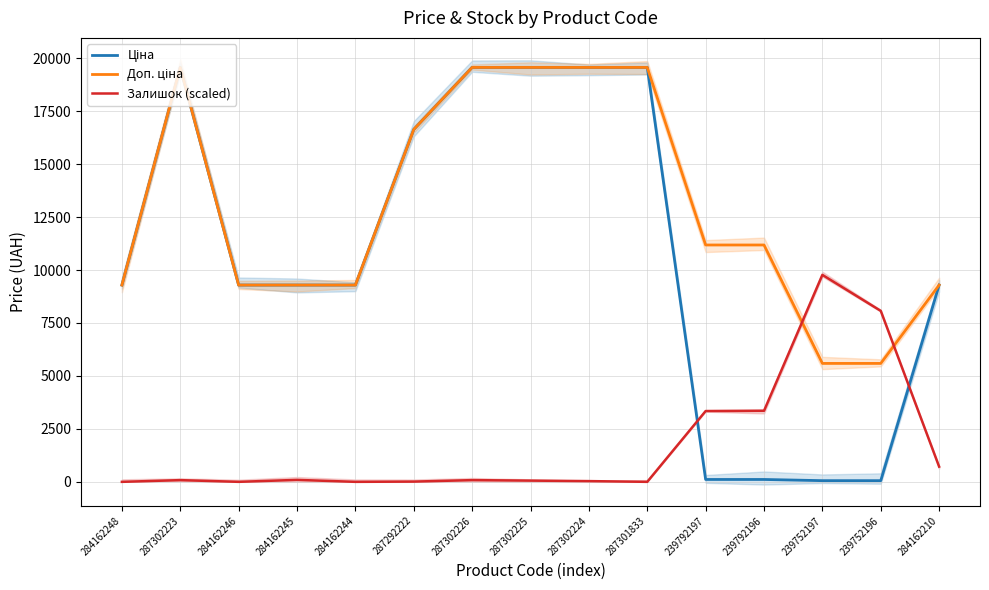

At how many categories does at least one series exceed 18441?

5